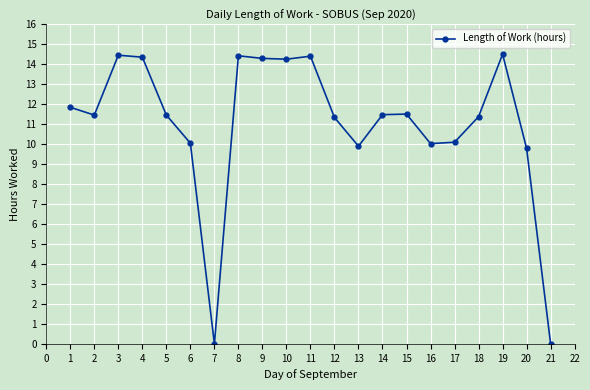

How many points are higher than both their immediate neighbors (excluding endpoints)?

5